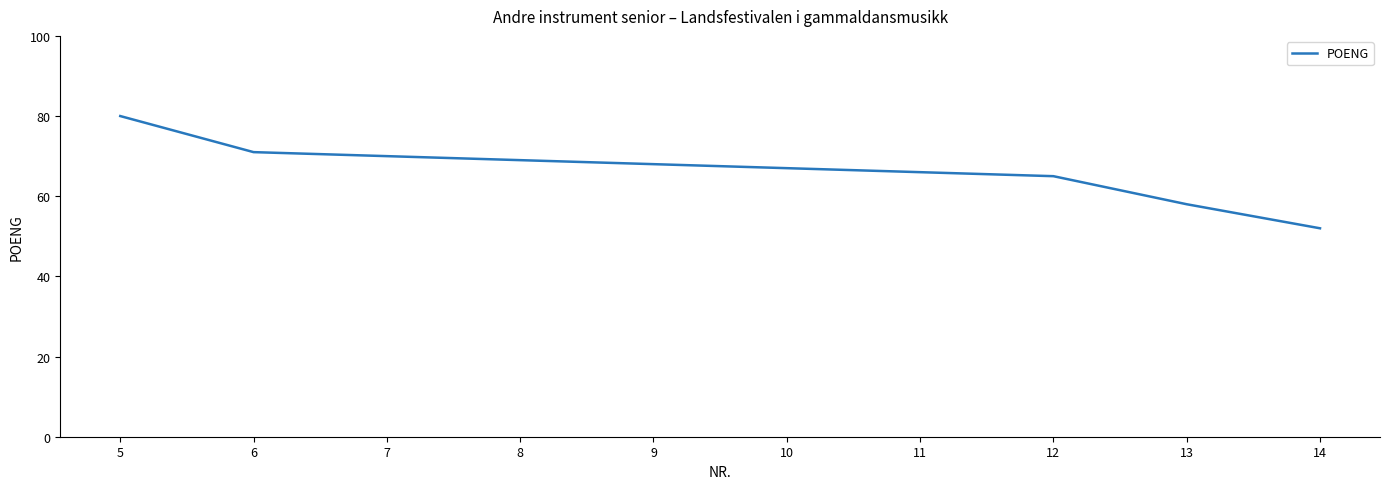

Which category has the lowest value across all series?

14